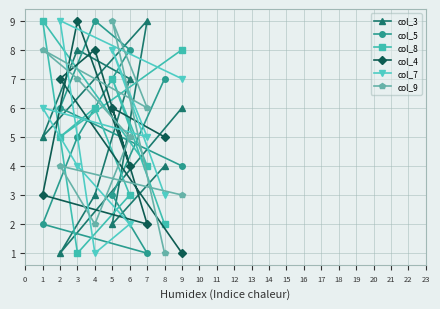

What is the total value across all series at 7?

27